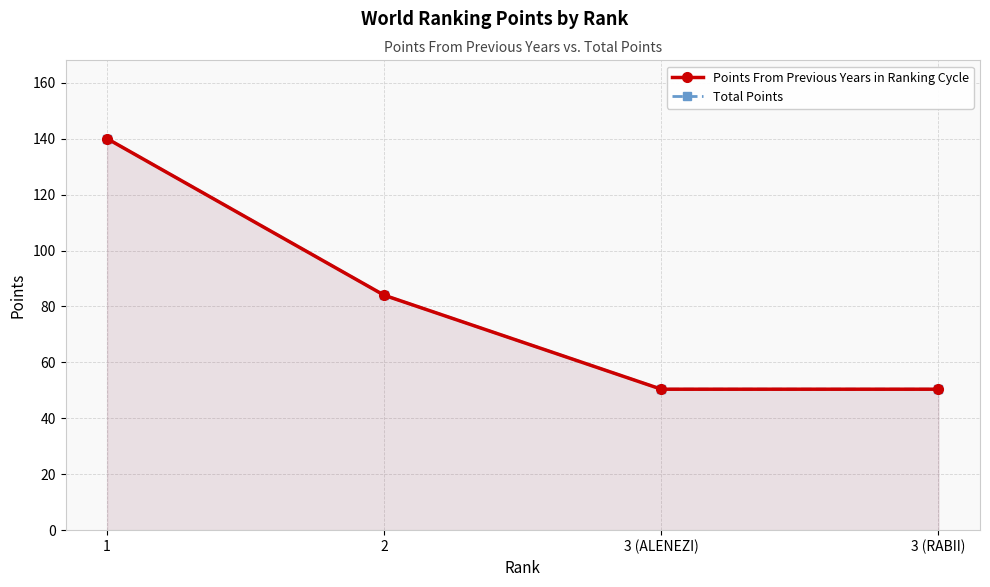

What position from the left is 1?

1